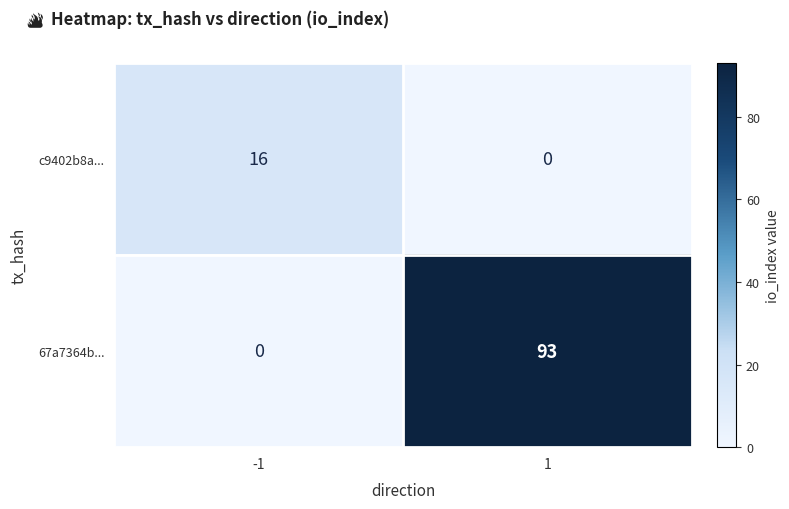

How many series are shown in this chart?

2